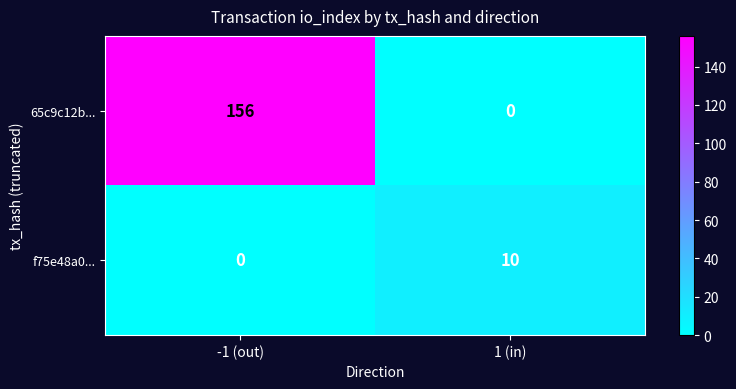

What is the average value of the f75e48a0... series?

5